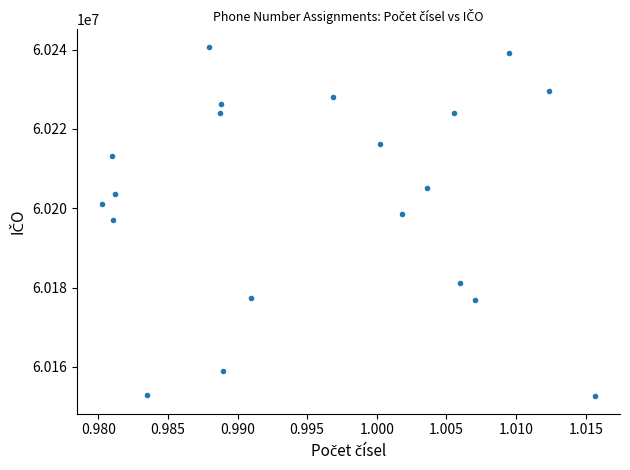

What is the range of Y values (max minus min)?

88037.0